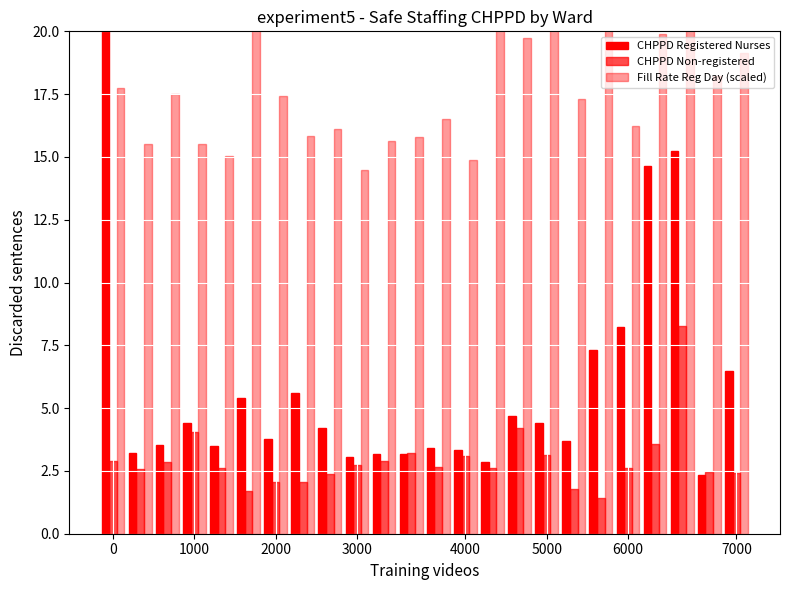

What is the sum of all CHPPD Non-registered values?

70.3